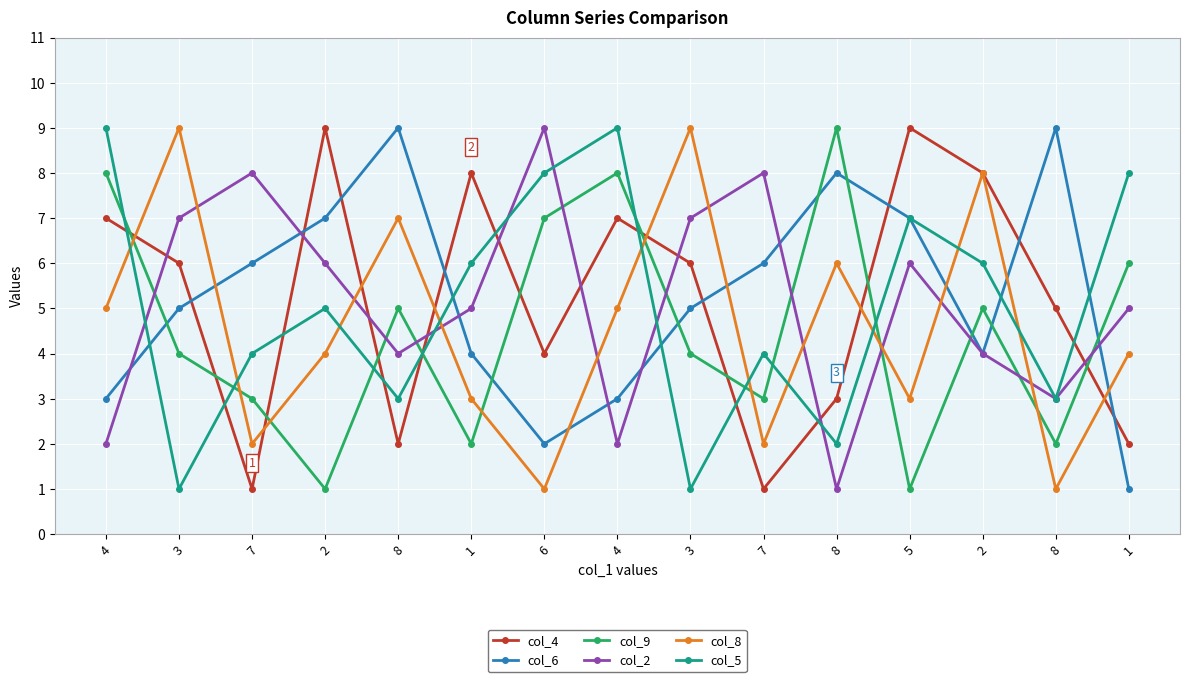

How many lines are shown in the chart?

6